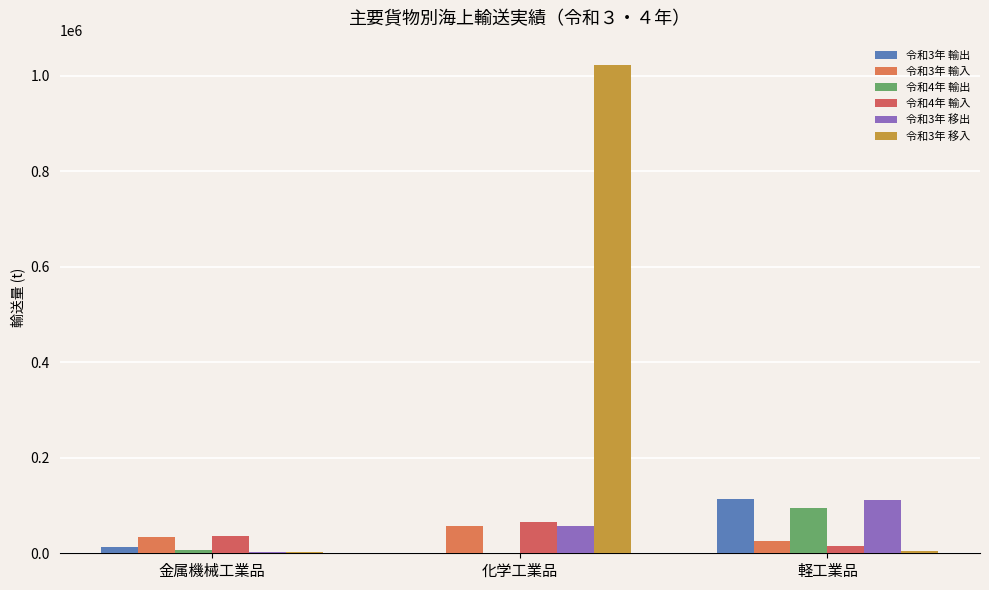

At which label is 令和4年 輸入 closest to 40011?

金属機械工業品